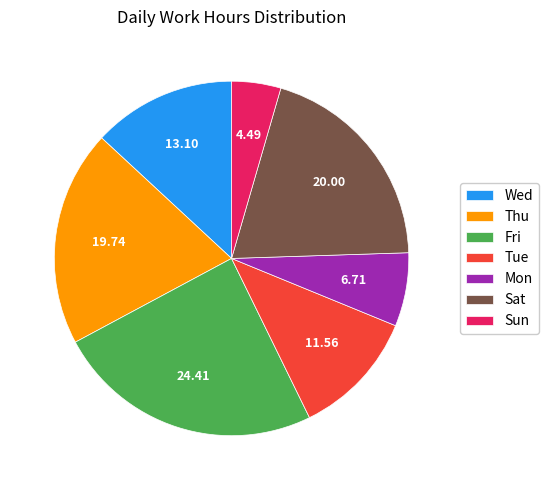

Which category has the biggest portion of the pie?

Fri